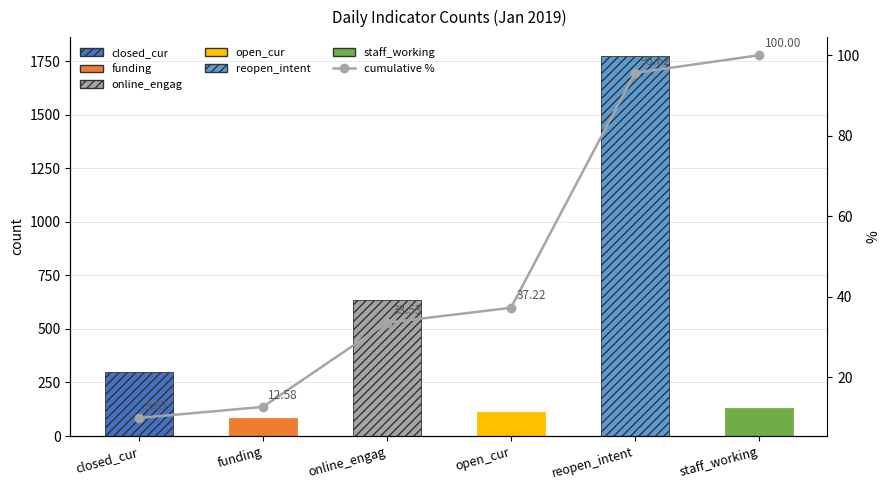

Are the bars grouped side by side (vs. stacked)?

No